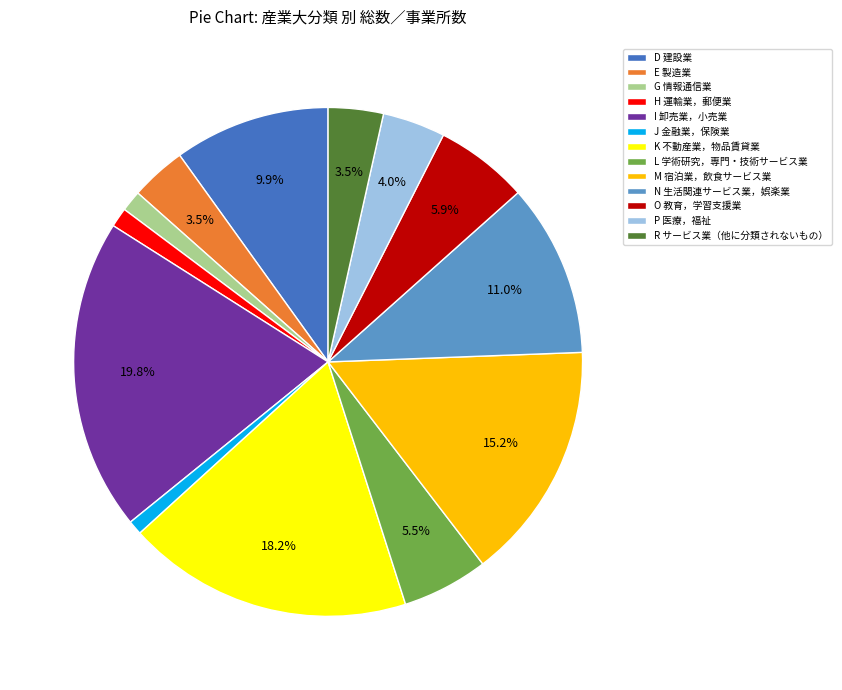

How many slices are in this pie chart?

13